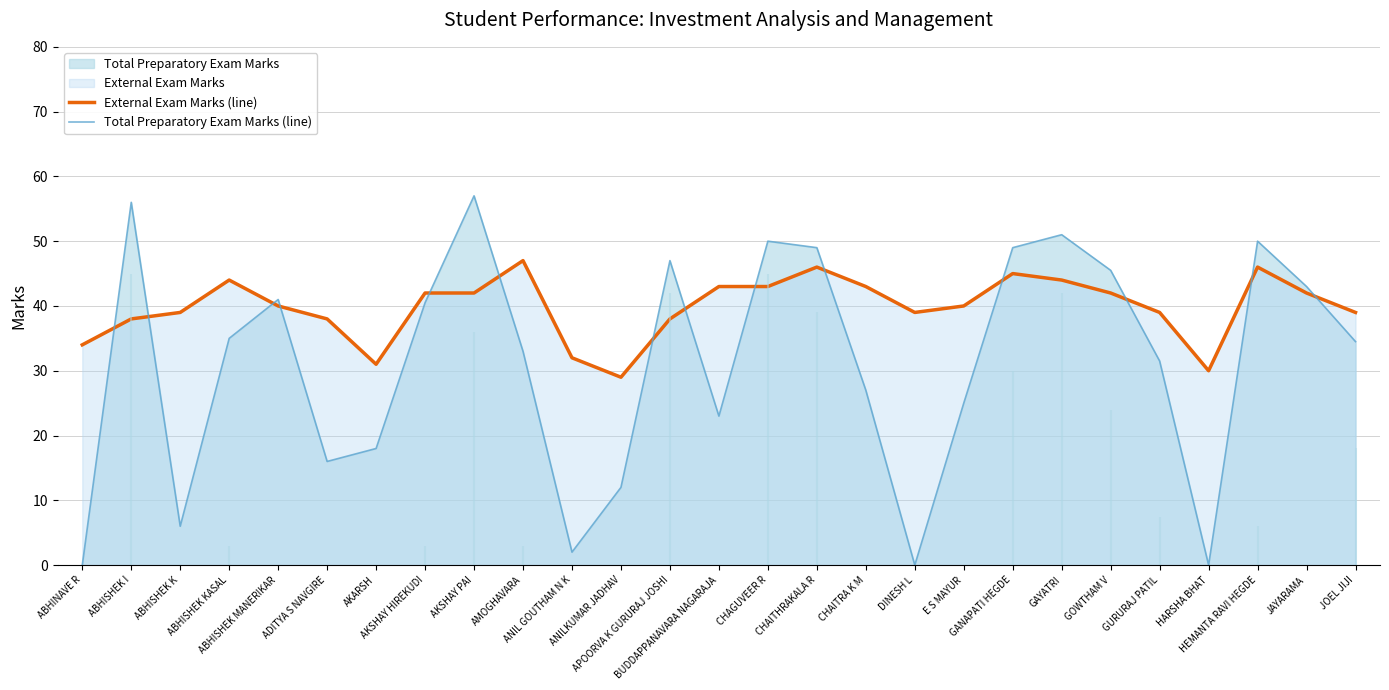

Reading right to left, list all the values displayed in this chart.

External Exam Marks (line): JOEL JIJI=39.0	JAYARAMA=42.0	HEMANTA RAVI HEGDE=46.0	HARSHA BHAT=30.0	GURURAJ PATIL=39.0	GOWTHAM V=42.0	GAYATRI=44.0	GANAPATI HEGDE=45.0	E S MAYUR=40.0	DINESH L=39.0	CHAITRA K M=43.0	CHAITHRAKALA R=46.0	CHAGUVEER R=43.0	BUDDAPPANAVARA NAGARAJA=43.0	APOORVA K GURURAJ JOSHI=38.0	ANILKUMAR JADHAV=29.0	ANIL GOUTHAM N K=32.0	AMOGHAVARA=47.0	AKSHAY PAI=42.0	AKSHAY HIREKUDI=42.0	AKARSH=31.0	ADITYA S NAVGIRE=38.0	ABHISHEK MANERIKAR=40.0	ABHISHEK KASAL=44.0	ABHISHEK K=39.0	ABHISHEK I=38.0	ABHINAVE R=34.0
Total Preparatory Exam Marks (line): JOEL JIJI=34.5	JAYARAMA=43.0	HEMANTA RAVI HEGDE=50.0	HARSHA BHAT=0.0	GURURAJ PATIL=31.5	GOWTHAM V=45.5	GAYATRI=51.0	GANAPATI HEGDE=49.0	E S MAYUR=25.0	DINESH L=0.0	CHAITRA K M=27.0	CHAITHRAKALA R=49.0	CHAGUVEER R=50.0	BUDDAPPANAVARA NAGARAJA=23.0	APOORVA K GURURAJ JOSHI=47.0	ANILKUMAR JADHAV=12.0	ANIL GOUTHAM N K=2.0	AMOGHAVARA=33.0	AKSHAY PAI=57.0	AKSHAY HIREKUDI=40.5	AKARSH=18.0	ADITYA S NAVGIRE=16.0	ABHISHEK MANERIKAR=41.0	ABHISHEK KASAL=35.0	ABHISHEK K=6.0	ABHISHEK I=56.0	ABHINAVE R=0.0